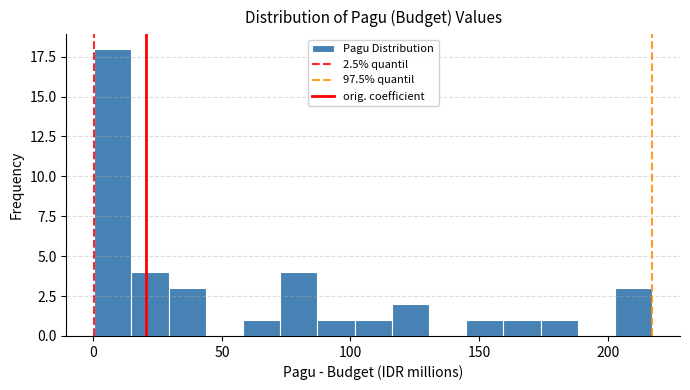

Read against the x-axis, roughly where is the centre of the tallest bar?

10